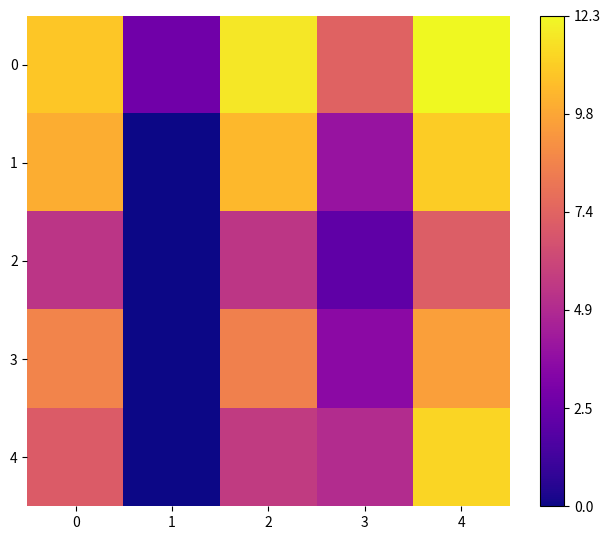

Rank the series by their maximum value, from highest to lowest.

0, 4, 1, 3, 2